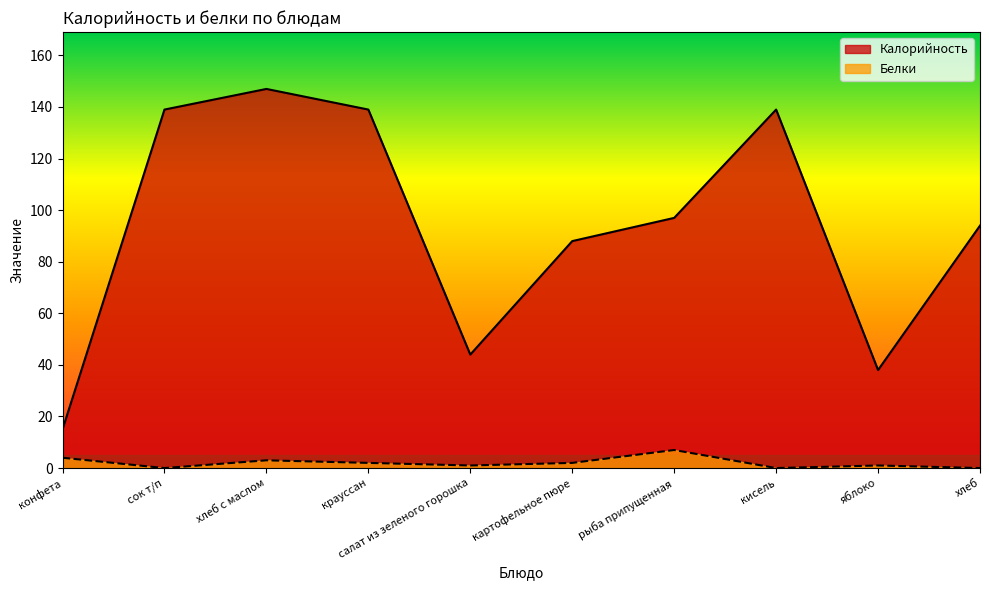

Count the number of data series in this chart.

2